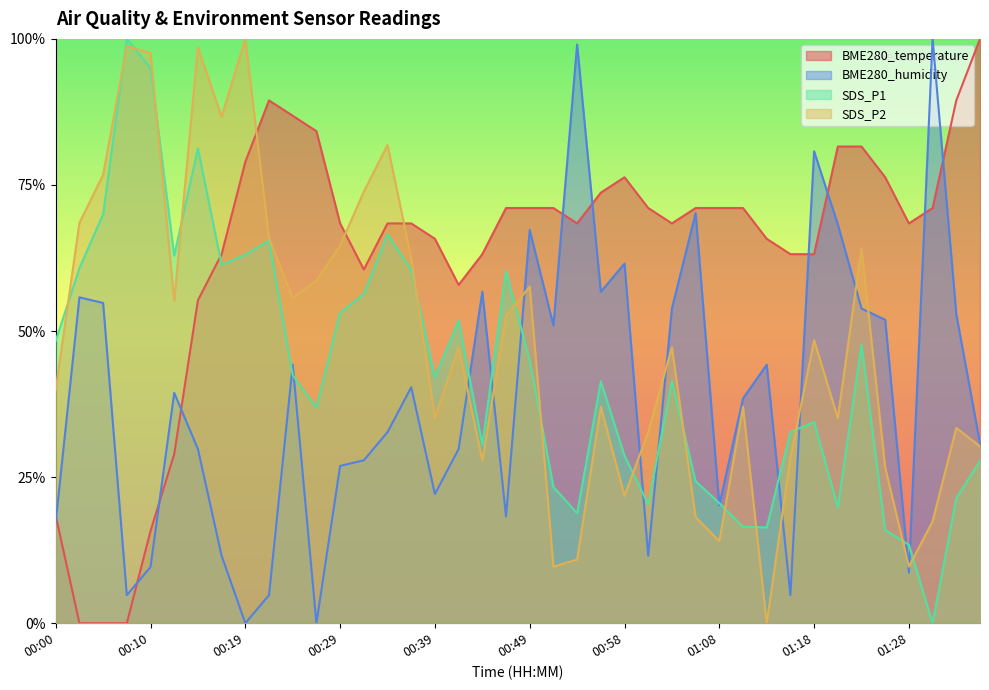

Which series has the largest total across all categories?

BME280_temperature